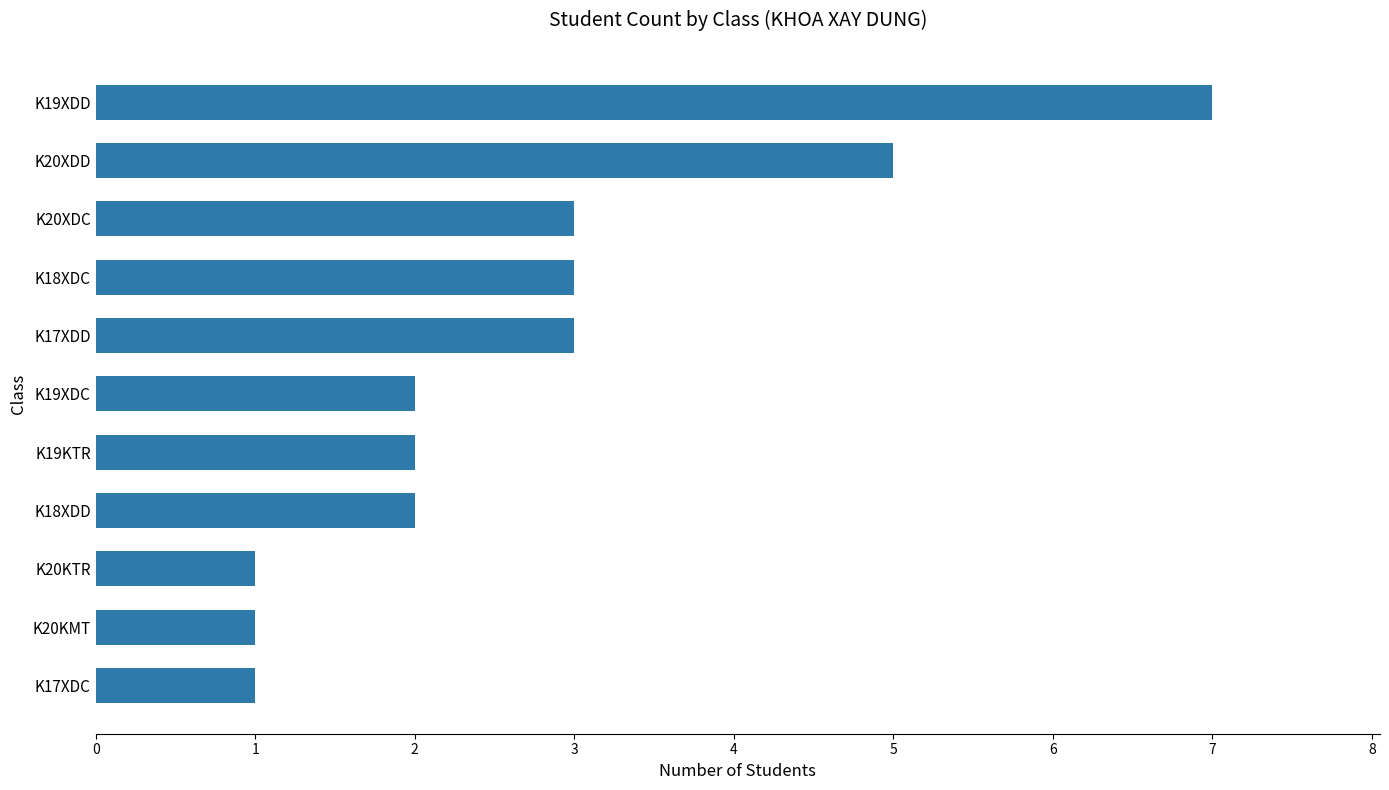

What is the maximum value shown in the chart?

7